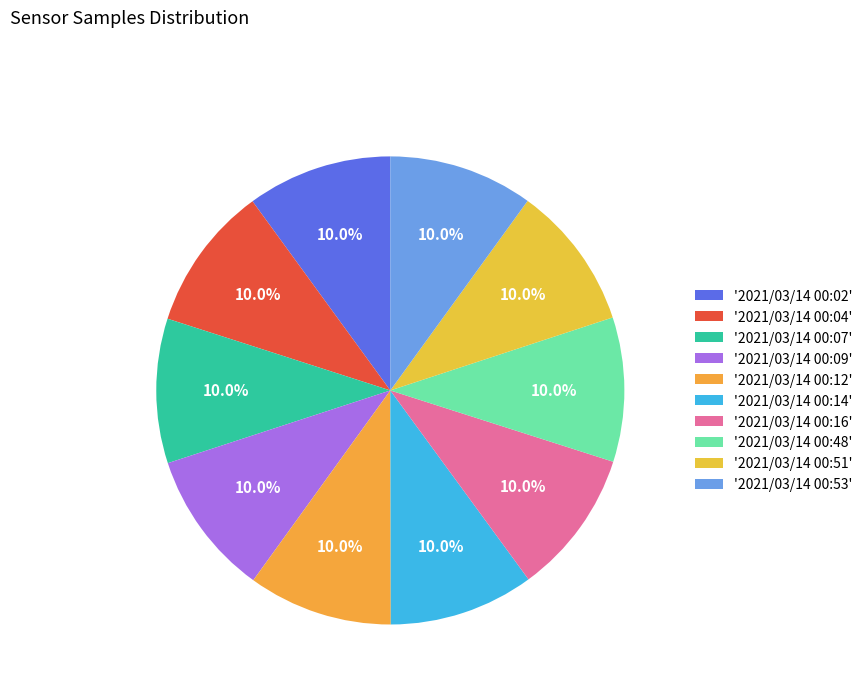

Count the number of slices in the pie.

10